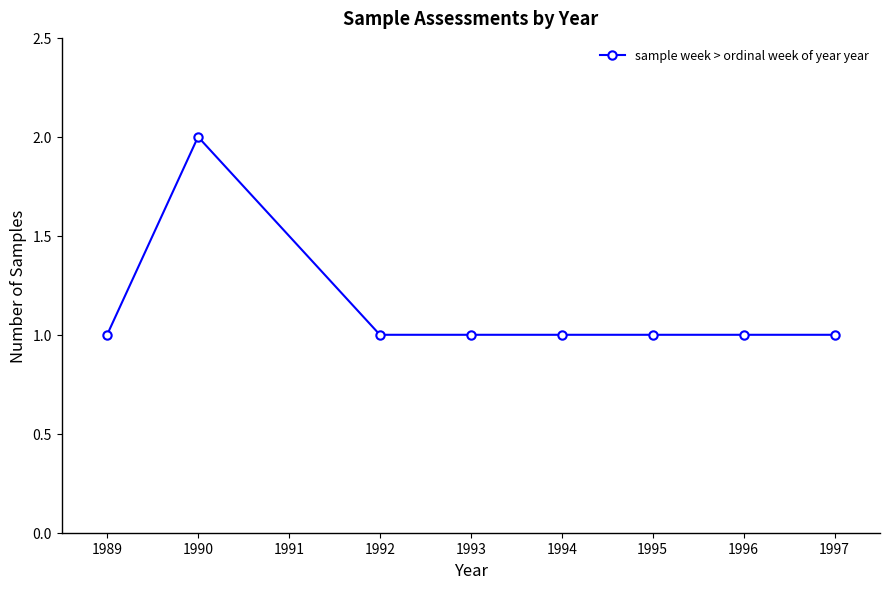

Reading left to right, transcribe all the data shown in this chart.

1989=1	1990=2	1992=1	1993=1	1994=1	1995=1	1996=1	1997=1